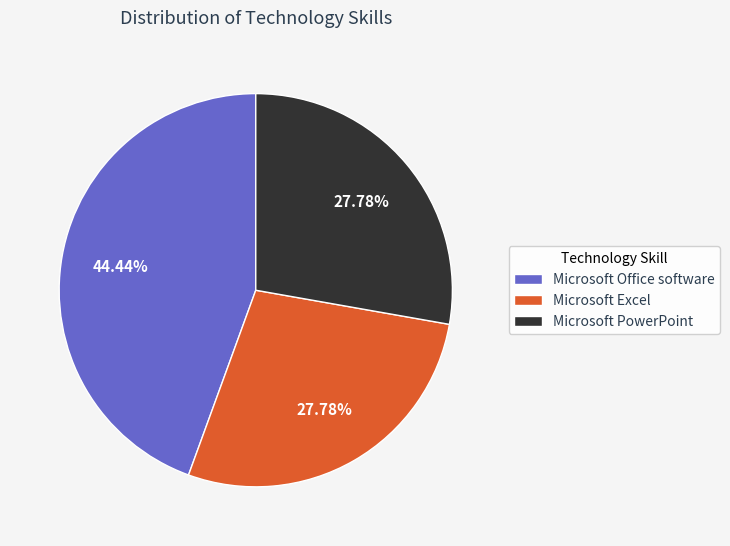

True or false: Microsoft PowerPoint accounts for 28% of the total.

True